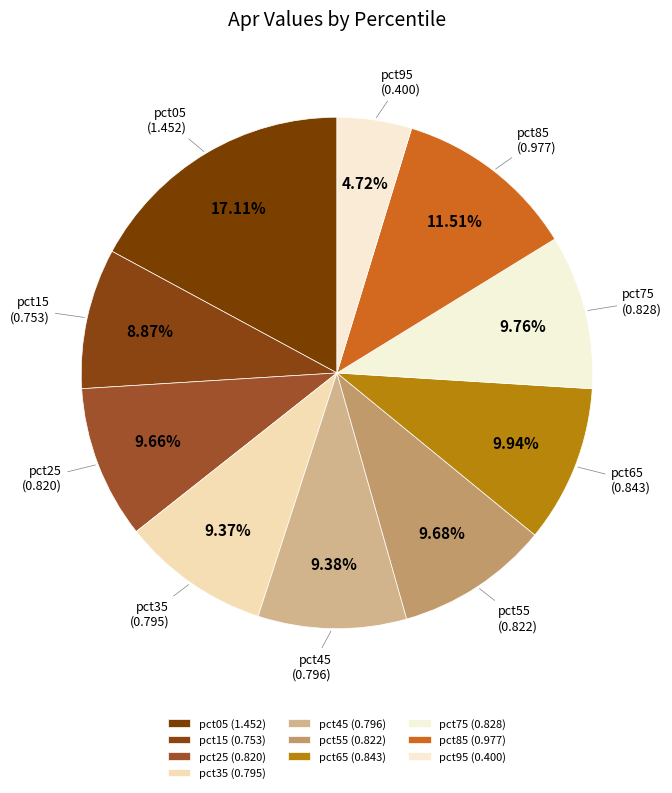

To the nearest percent, what is the difference between the largest and smallest slice percentages?

12%